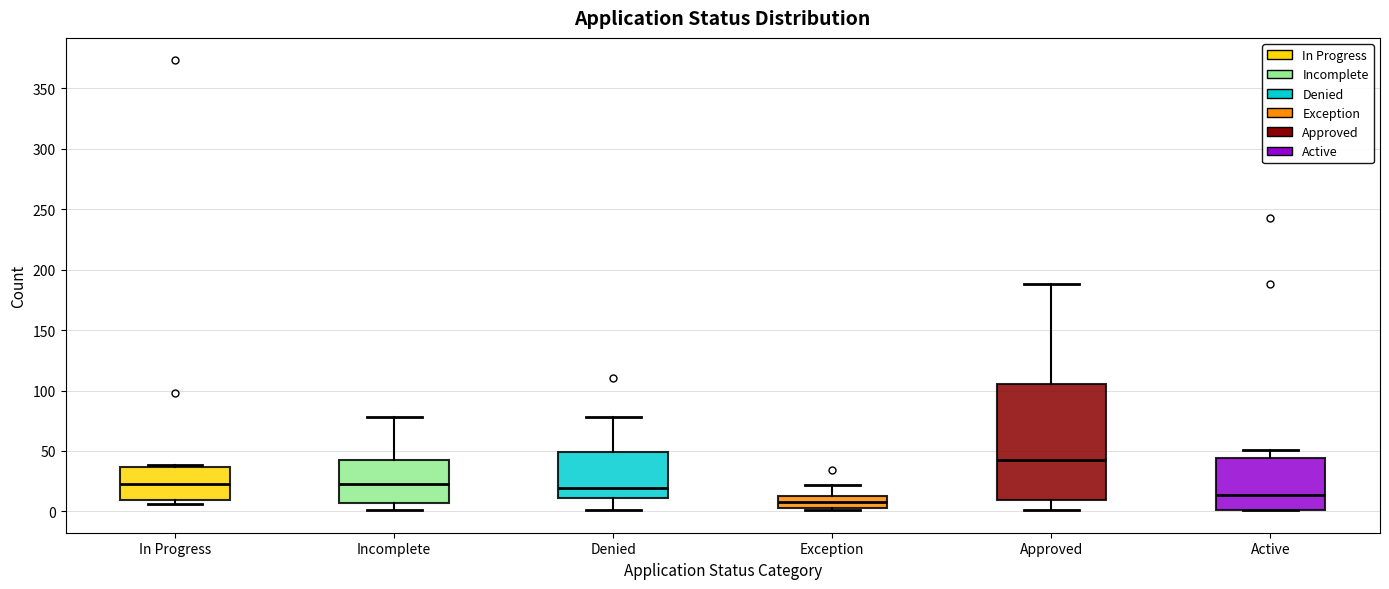

Where does the upper whisker of the box for Exception end on the y-axis? The values are not printed on the chart, so give them approximately, as read against the axis.

20